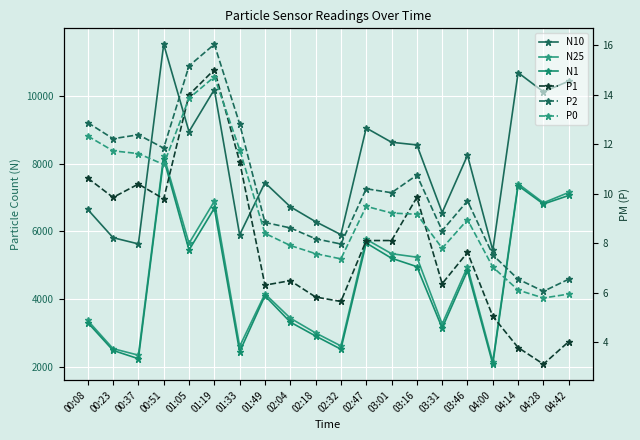

The P1 series shows 8.8 at 02:18. True or false?

False